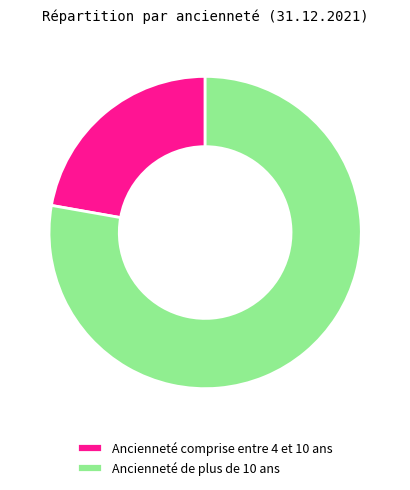

Which slice represents more than half of the pie?

Ancienneté de plus de 10 ans